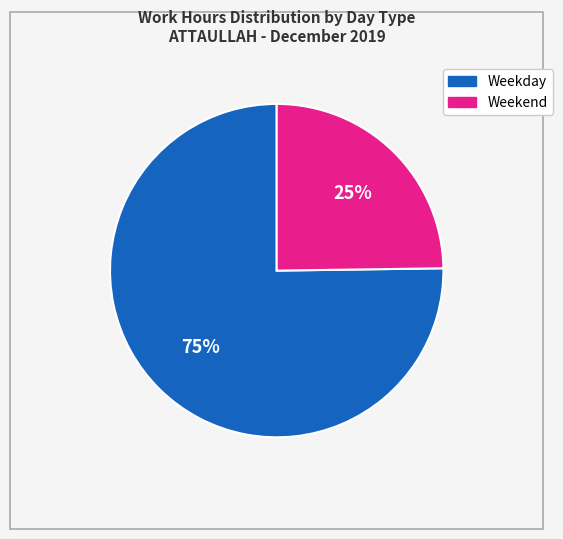

To the nearest percent, what is the average slice percentage?

50%